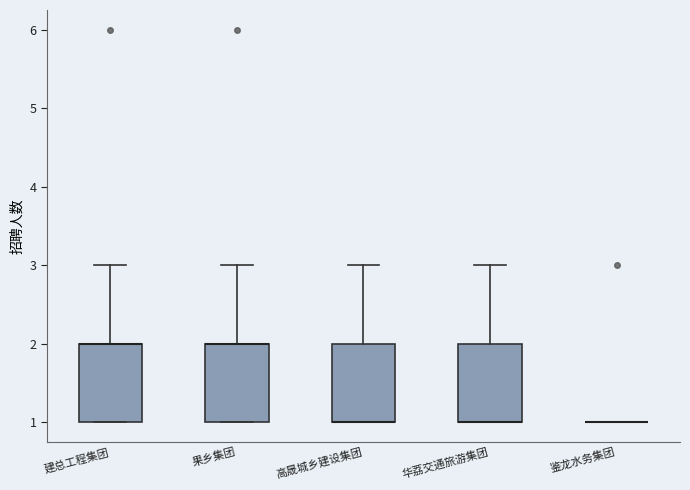

Reading left to right, read every box against the y-axis: the position of its median line, the range the box covers, and the ends of its whiskers. The values are not printed on the chart, so give them approximately, as read against the axis.

建总工程集团: median 2 (drawn on the box's upper edge), box 1 to 2, whiskers 1 to 3
果乡集团: median 2 (drawn on the box's upper edge), box 1 to 2, whiskers 1 to 3
高晟城乡建设集团: median 1 (drawn on the box's lower edge), box 1 to 2, whiskers 1 to 3
华荔交通旅游集团: median 1 (drawn on the box's lower edge), box 1 to 2, whiskers 1 to 3
鉴龙水务集团: box collapsed to a line at 1, whiskers 1 to 1